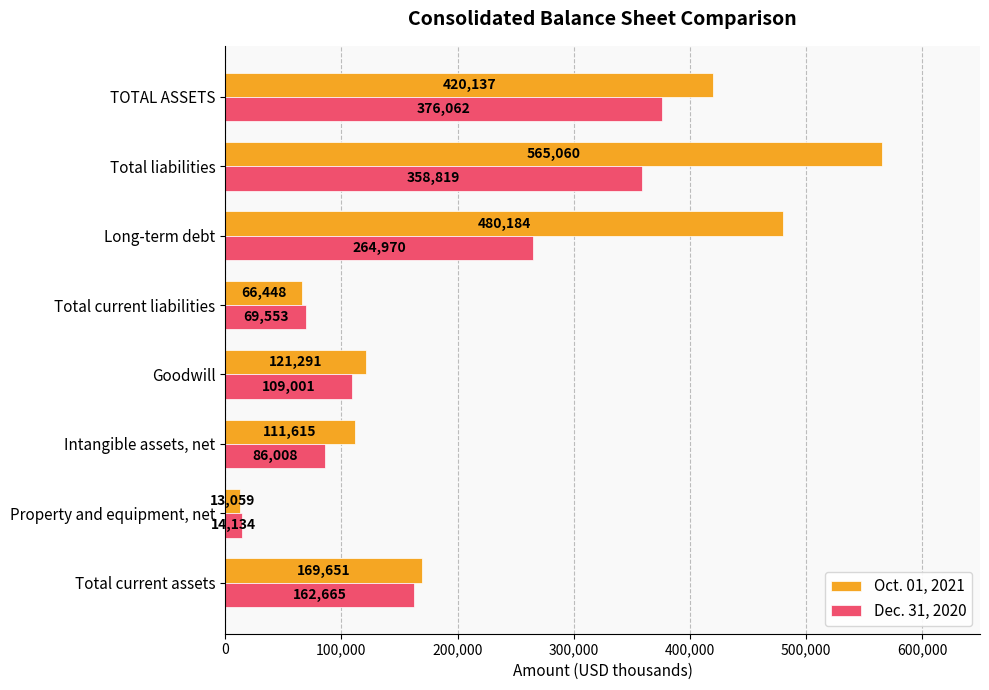

How many values in the Dec. 31, 2020 series are below 162665?

4